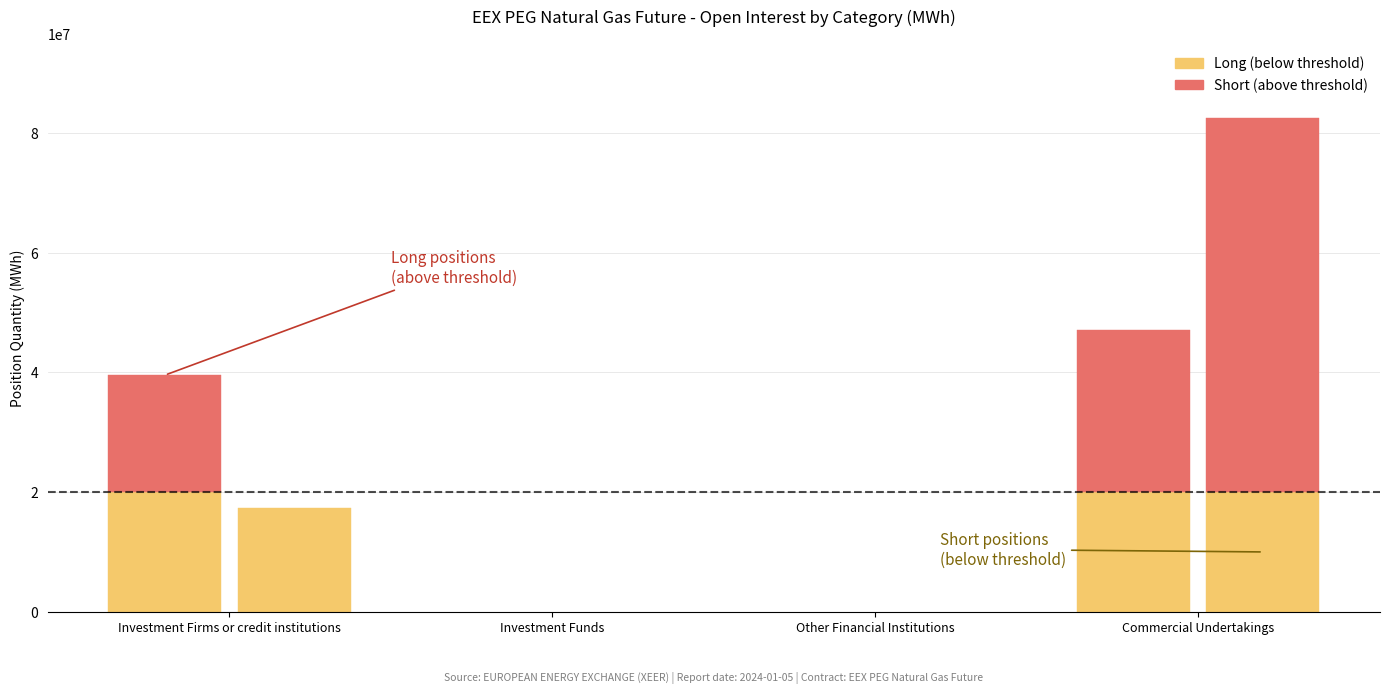

What is the spread (max minus min) of values at Investment Firms or credit institutions?

22236424